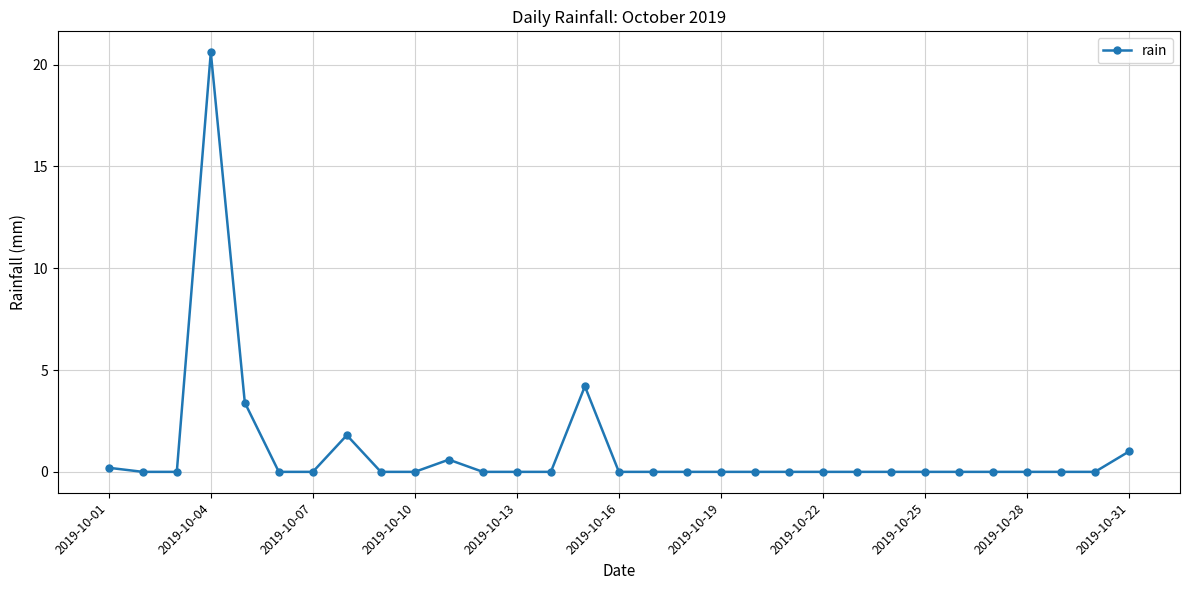

Does the chart have visible grid lines?

Yes